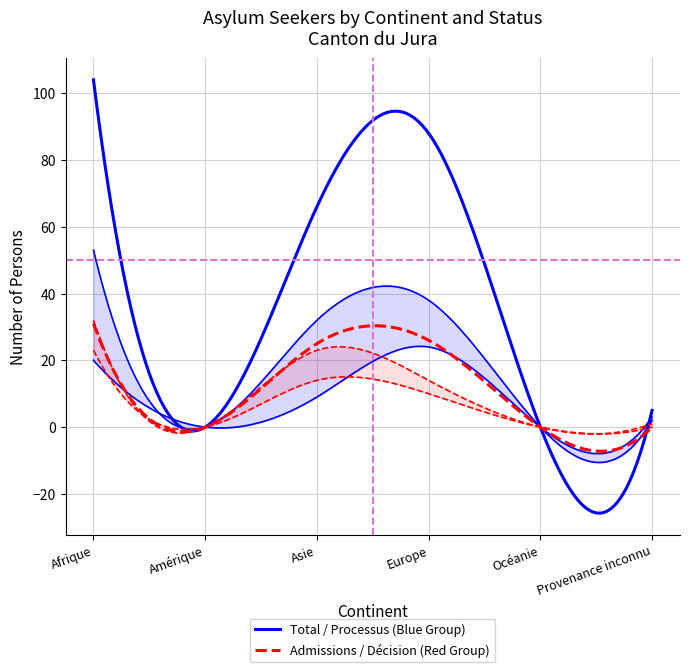

How many lines are shown in the chart?

6